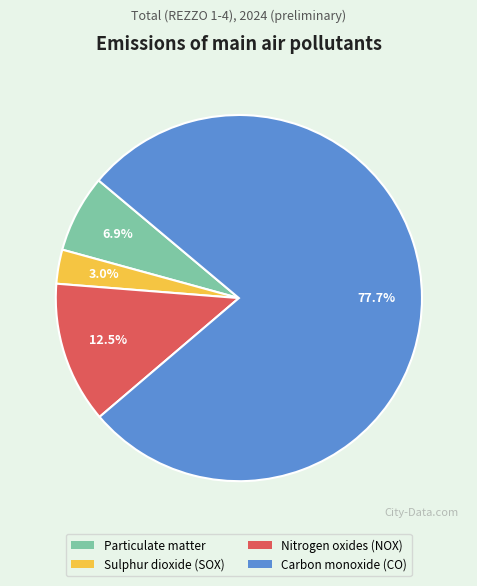

Rank the categories by value from lowest to highest.

Sulphur dioxide (SOX), Particulate matter, Nitrogen oxides (NOX), Carbon monoxide (CO)